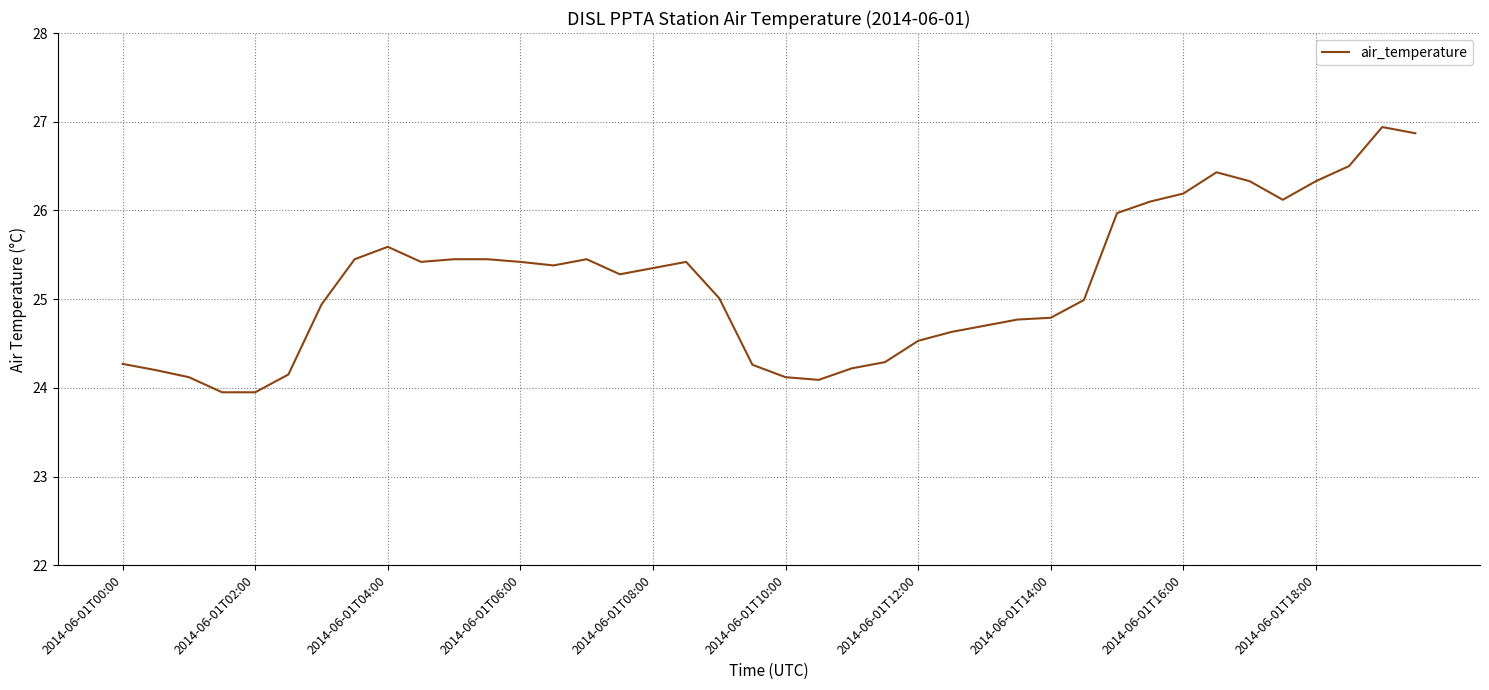

What is the maximum value shown in the chart?

26.9